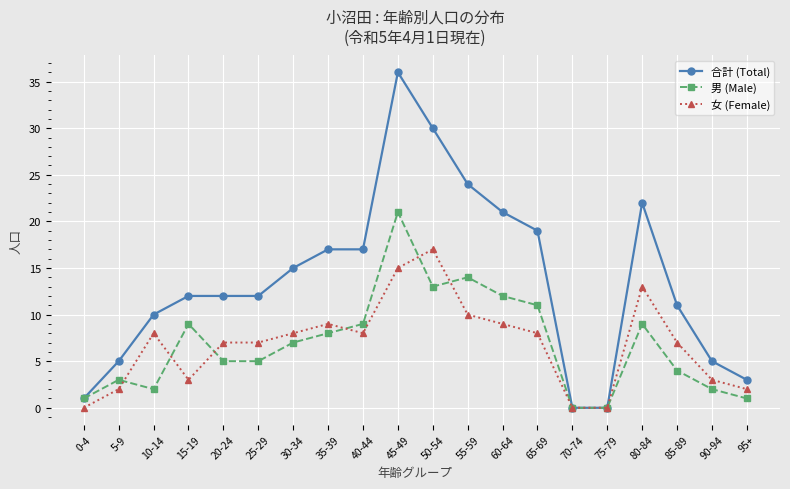

What is the maximum value shown in the chart?

36